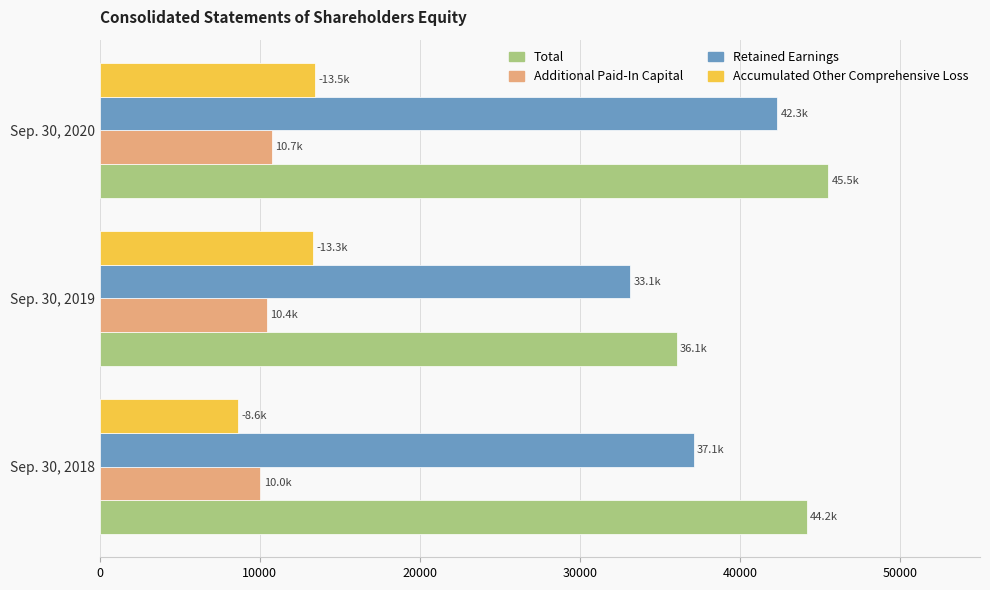

Where is Retained Earnings nearest to the value 37743?

Sep. 30, 2018